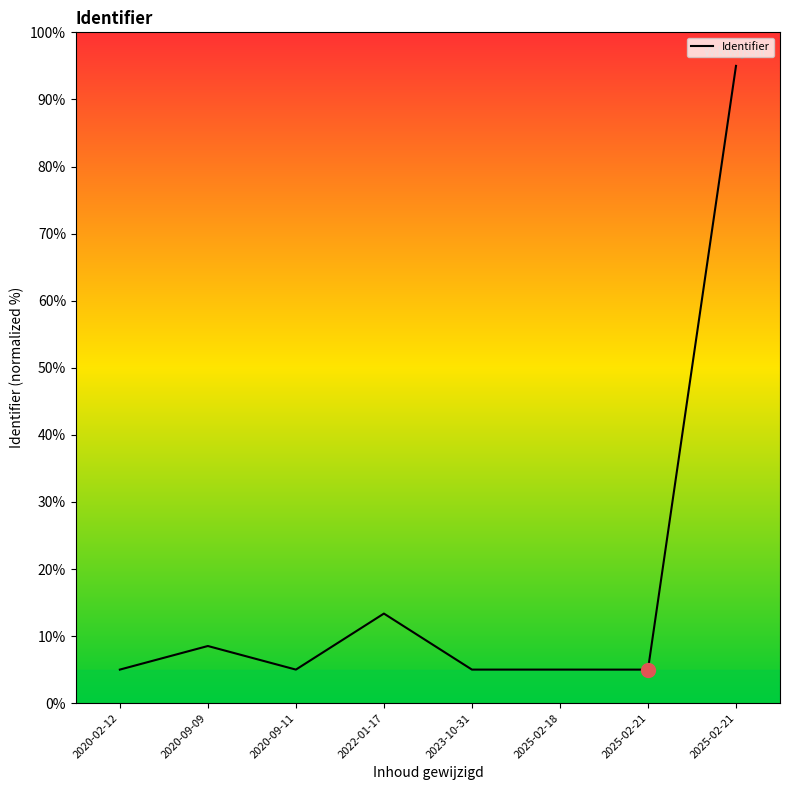

What is the maximum value shown in the chart?

95.0